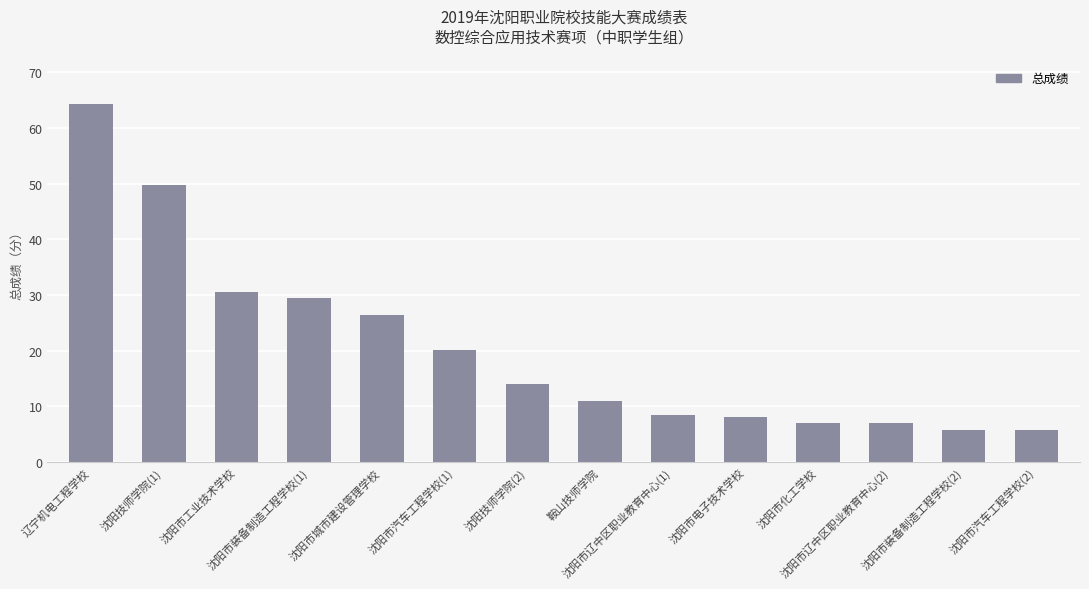

Which category has the highest value across all series?

辽宁机电工程学校